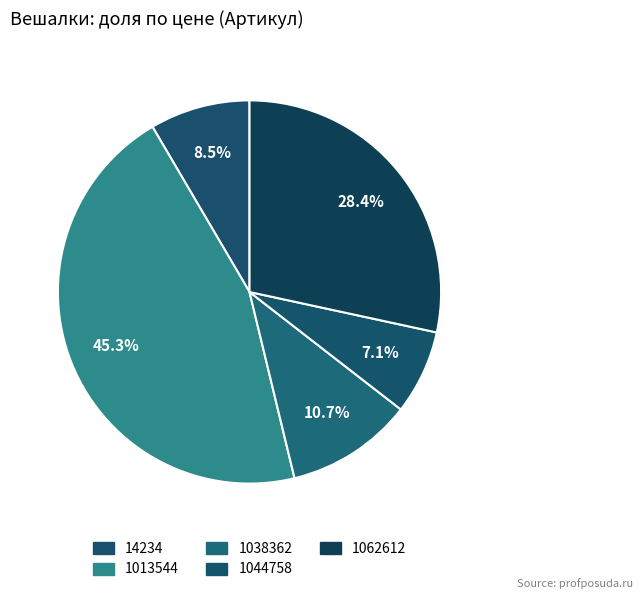

Is the sum of 14234 and 1038362 greater than half?

No